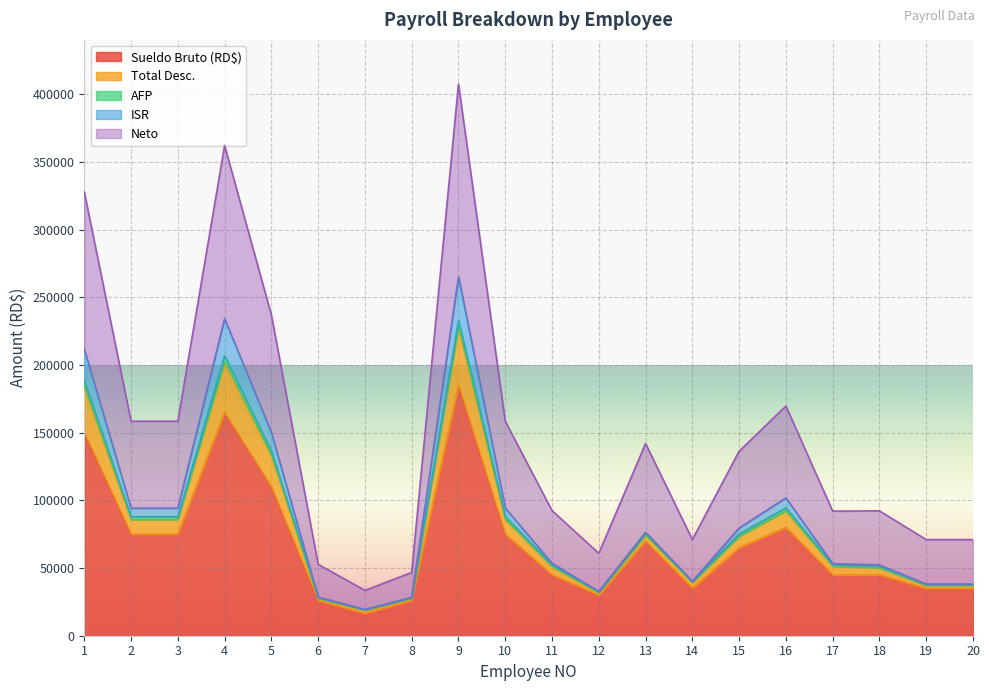

At which category does AFP reach its first local peak?

4